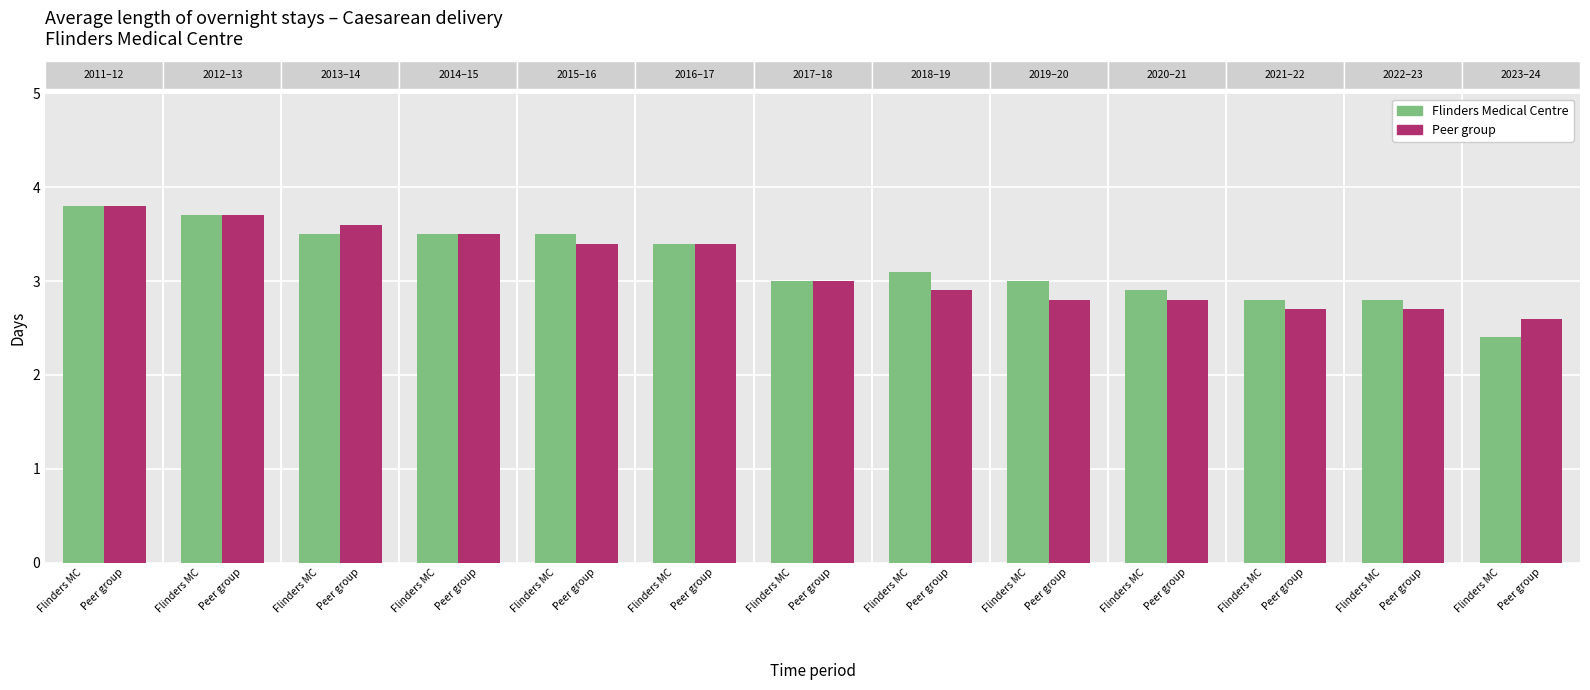

What are all the series names shown in the legend?

Flinders Medical Centre, Peer group